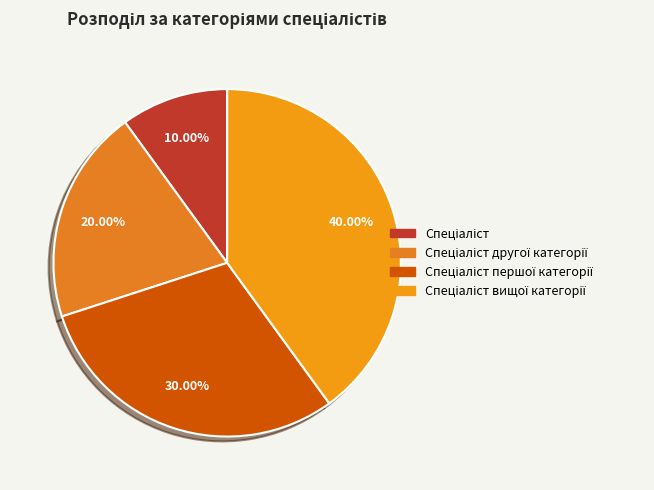

How many slices are in this pie chart?

4